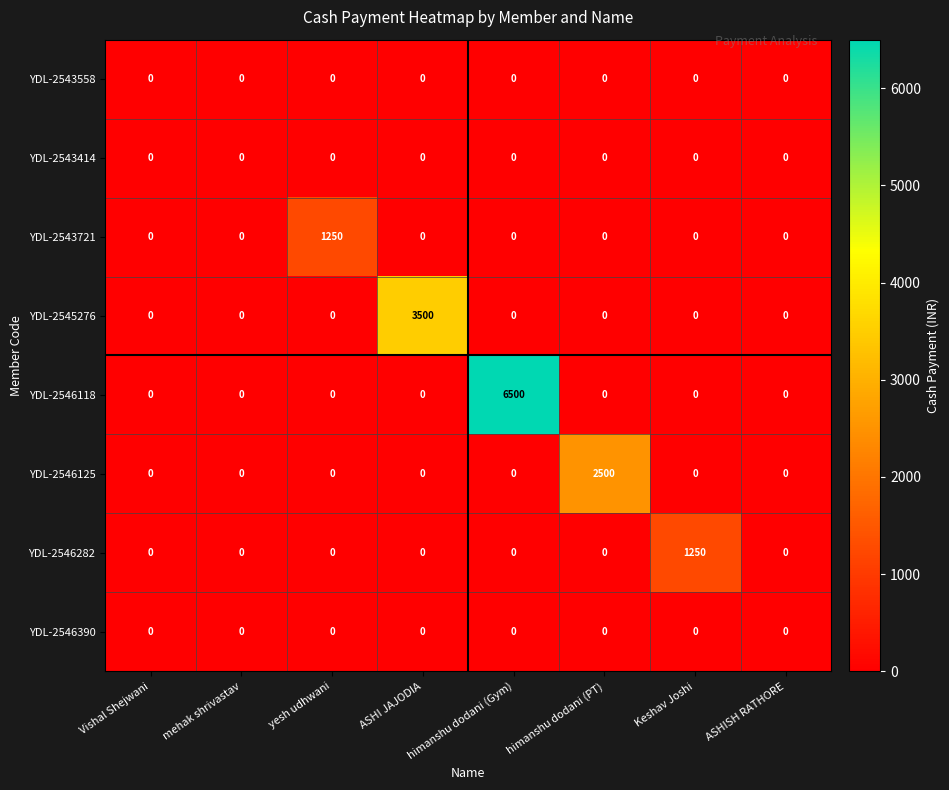

Which series has the largest range (max minus min)?

YDL-2546118